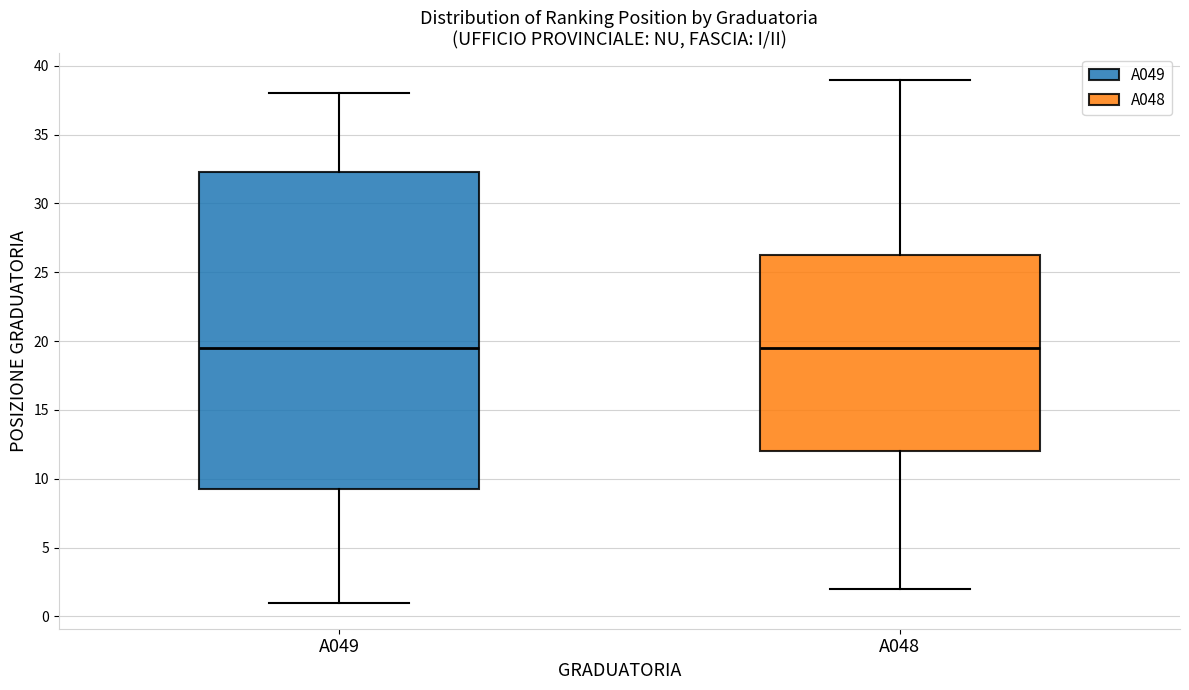

Where does the upper whisker of the box for A049 end on the y-axis? The values are not printed on the chart, so give them approximately, as read against the axis.

38.0